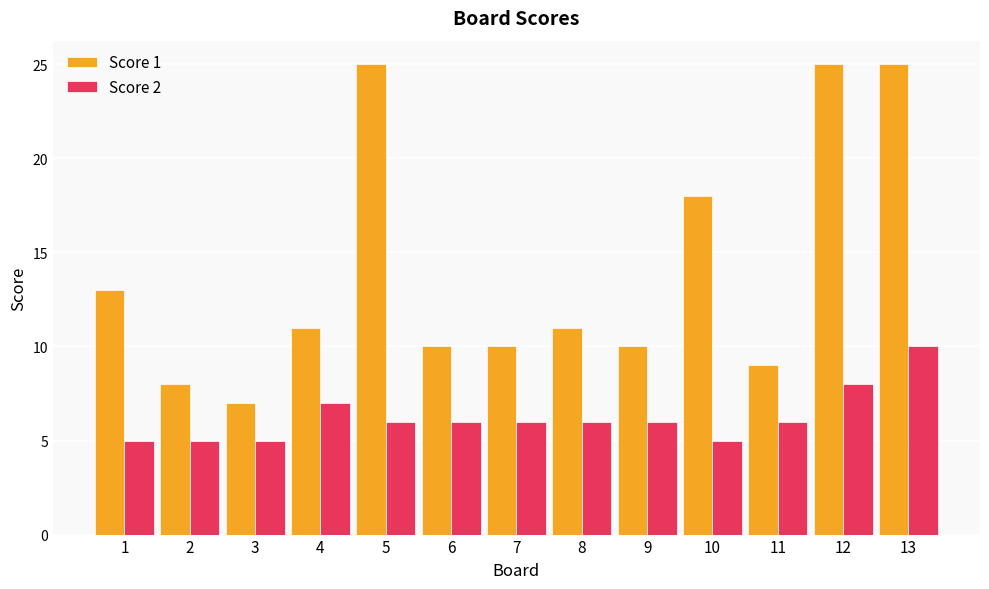

What is the lowest value of the Score 2 series?

5